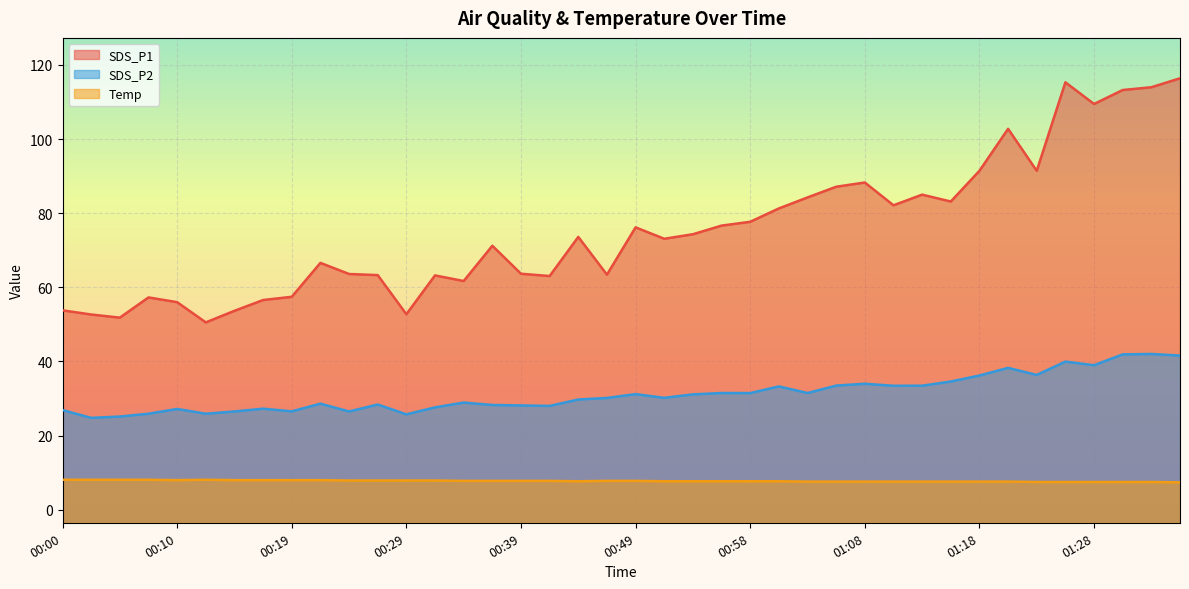

True or false: Temp and SDS_P1 intersect in this chart.

False